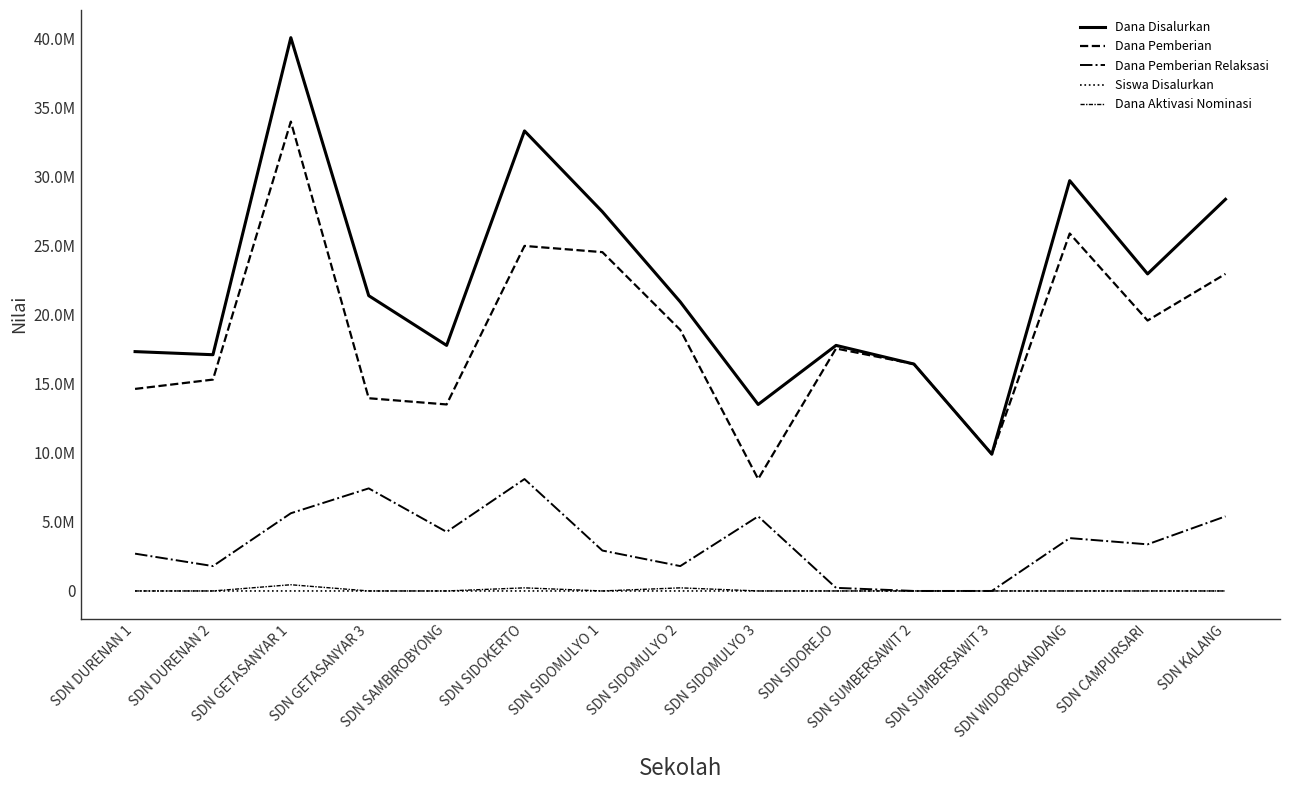

Does the chart display data point markers on the line(s)?

No